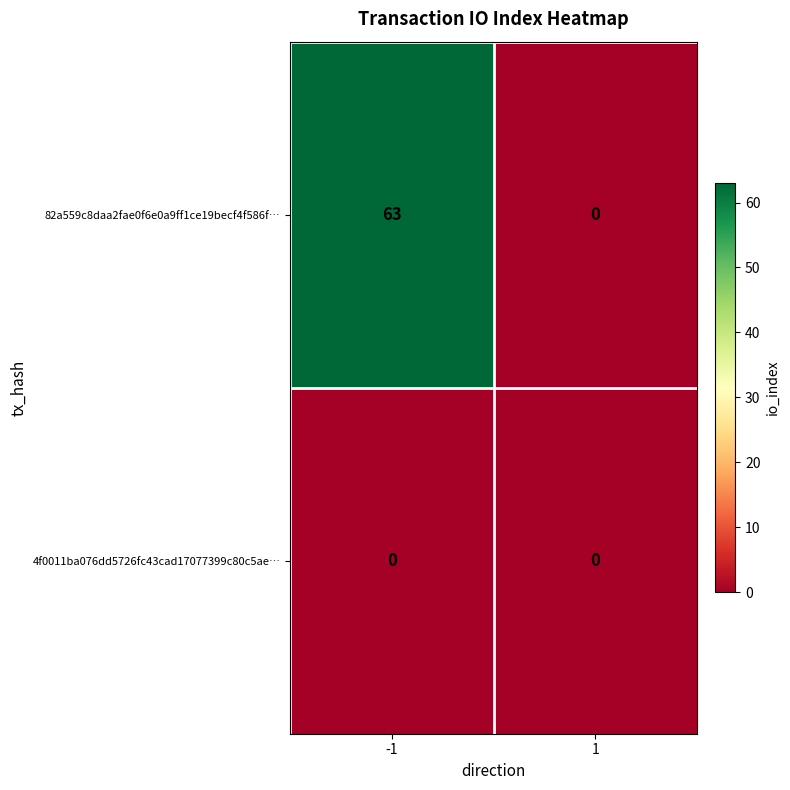

Which series has the largest total across all categories?

82a559c8daa2fae0f6e0a9ff1ce19becf4f586f…